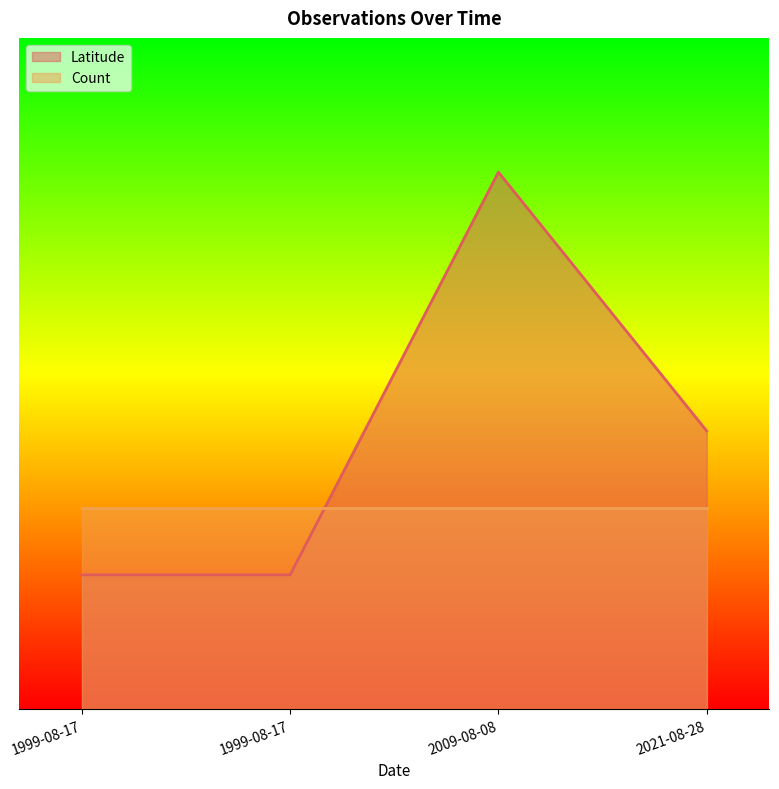

What is the average value?

0.4